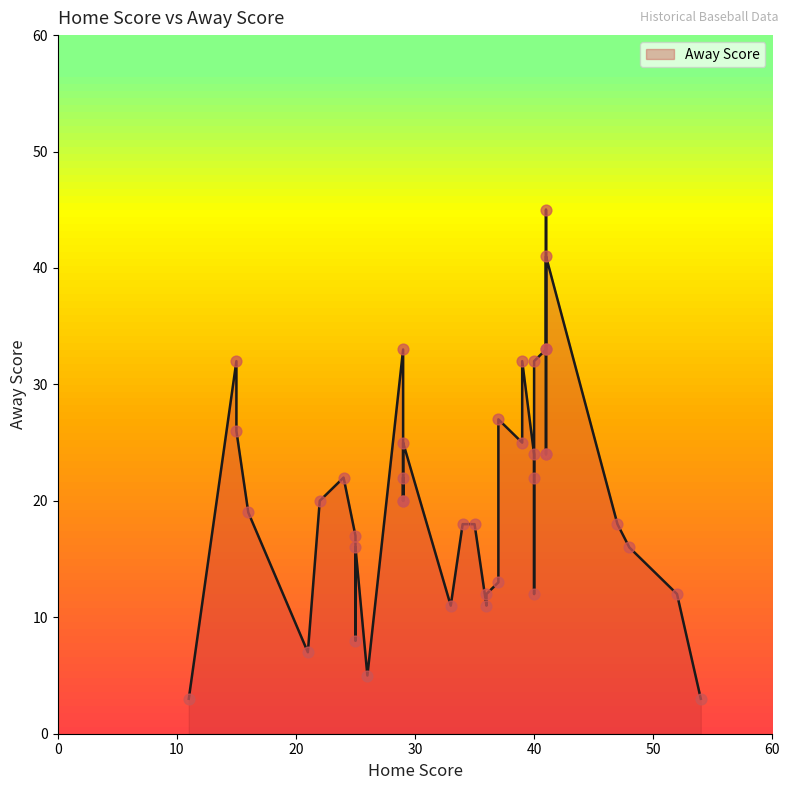

What is the change in value from 26 to 29?

+20